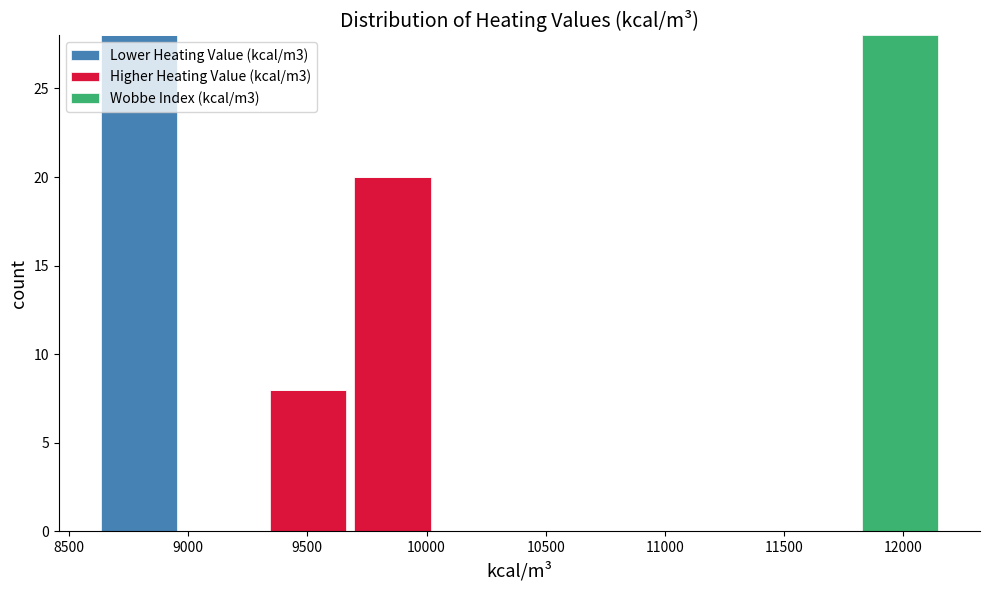

What is the total height of the stacked bar covering 9300 to 9700 on the x-axis? Neither the bar edges nor the heights are printed on the chart, so give them approximately, as read against the axes.

8